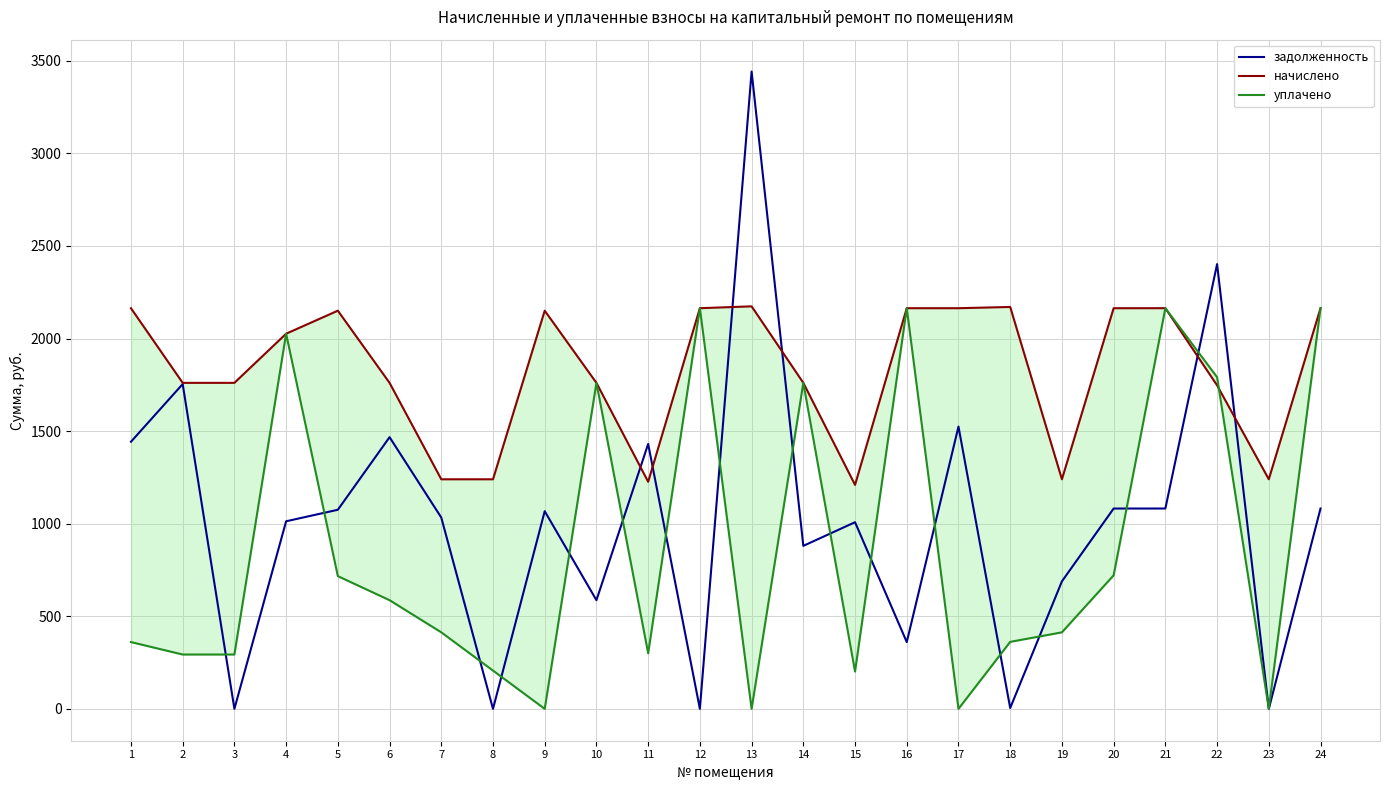

What is the total value across all series at 22?

5940.3